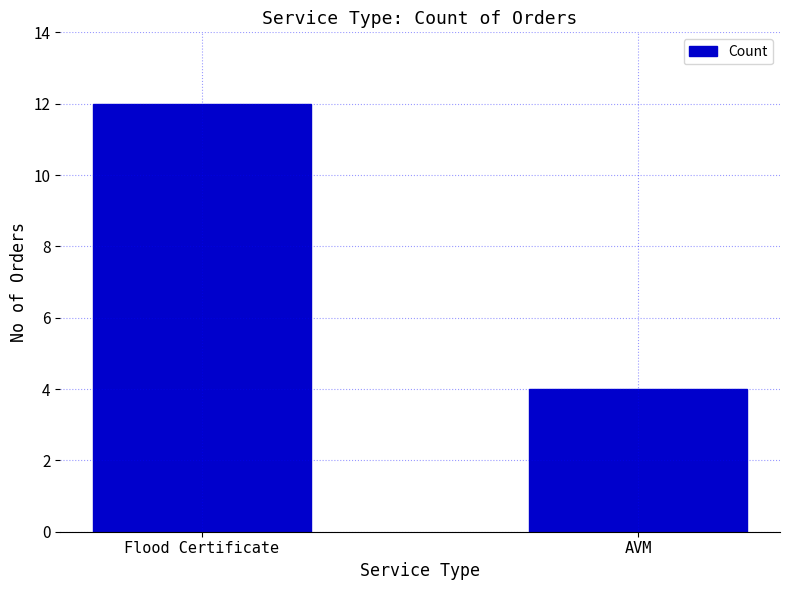

What is the difference between the values at AVM and Flood Certificate?

8